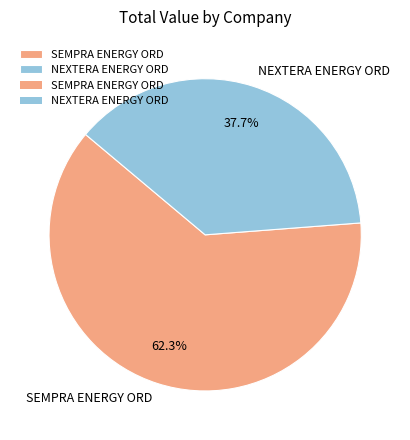

The NEXTERA ENERGY ORD slice represents 38% of the pie. True or false?

True